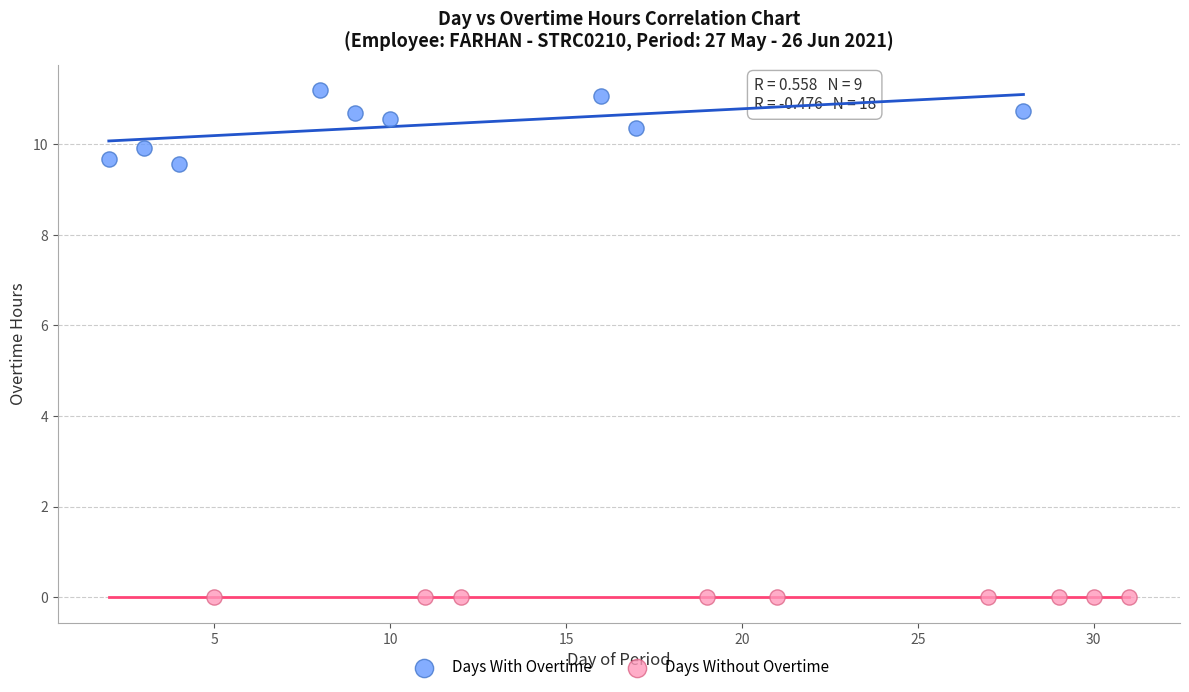

Which series reaches the minimum Y coordinate?

Days Without Overtime